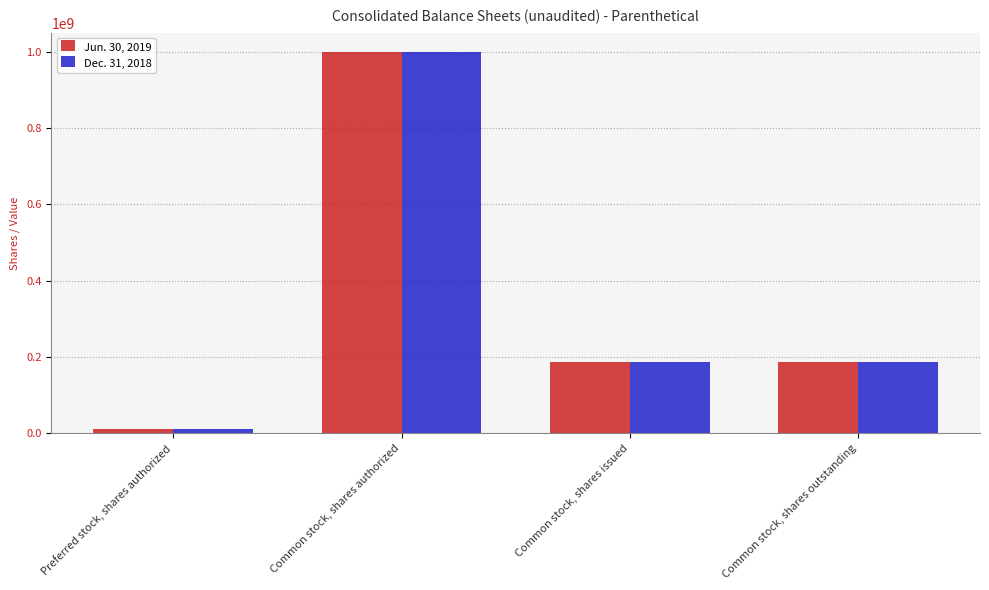

The Jun. 30, 2019 series shows 10000000 at Preferred stock, shares authorized. True or false?

True